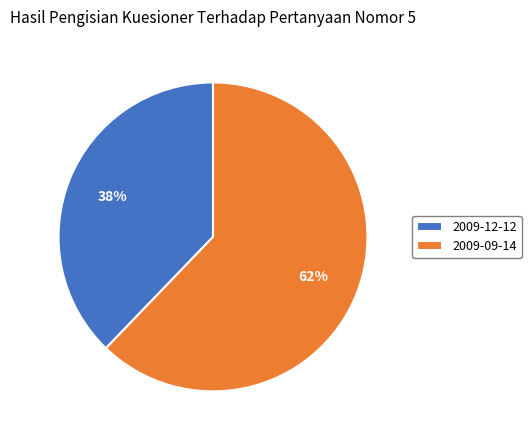

To the nearest percent, what is the average slice percentage?

50%